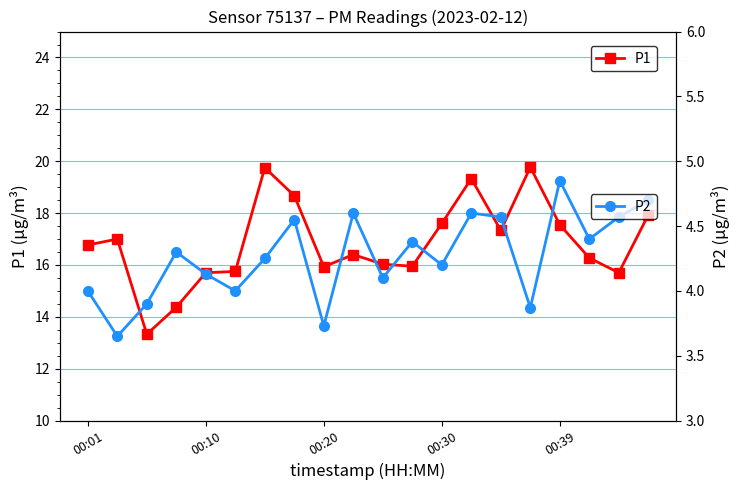

In P1, how many points are higher than both neighbors (excluding endpoints)?

5